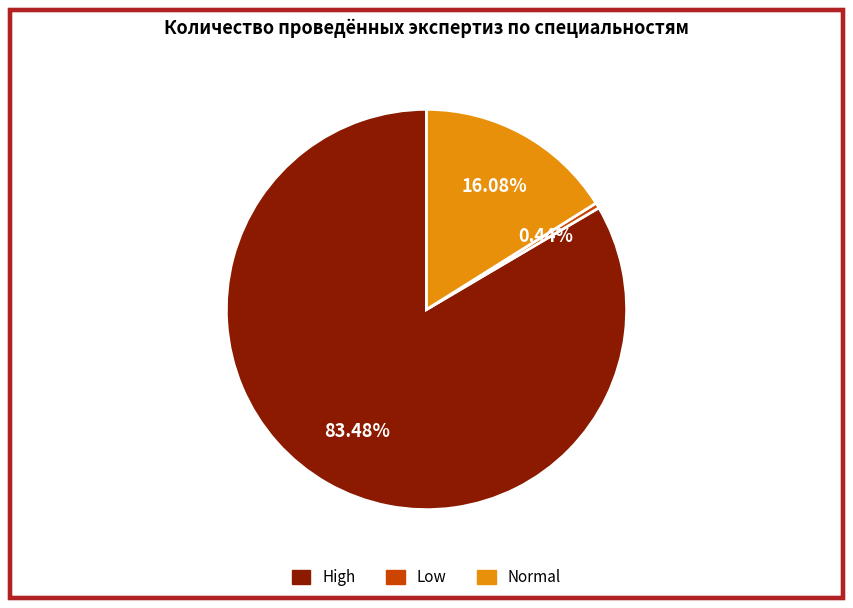

How many segments does this pie chart have?

3